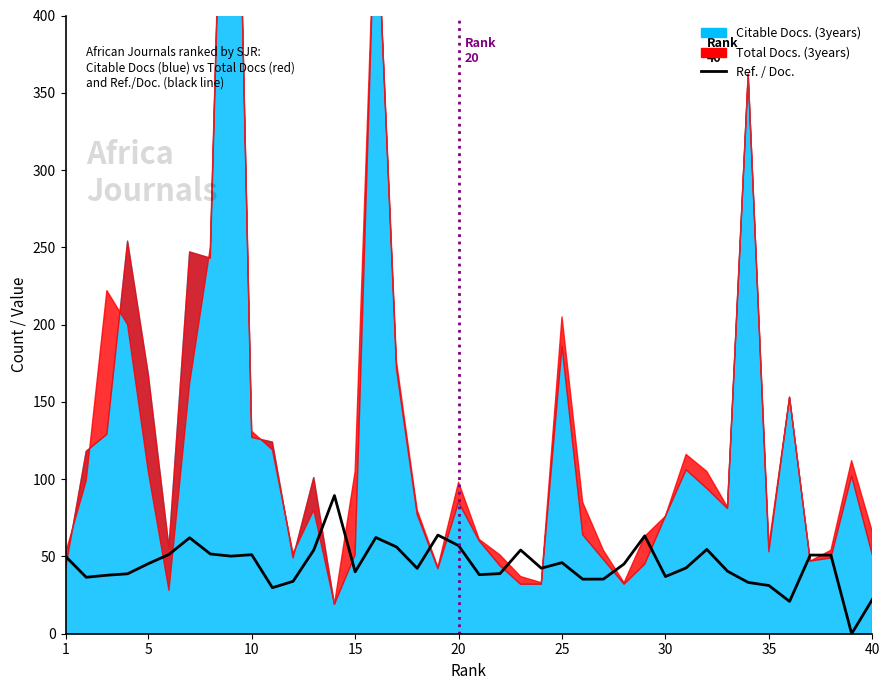

Where does the data first go above 45?

1